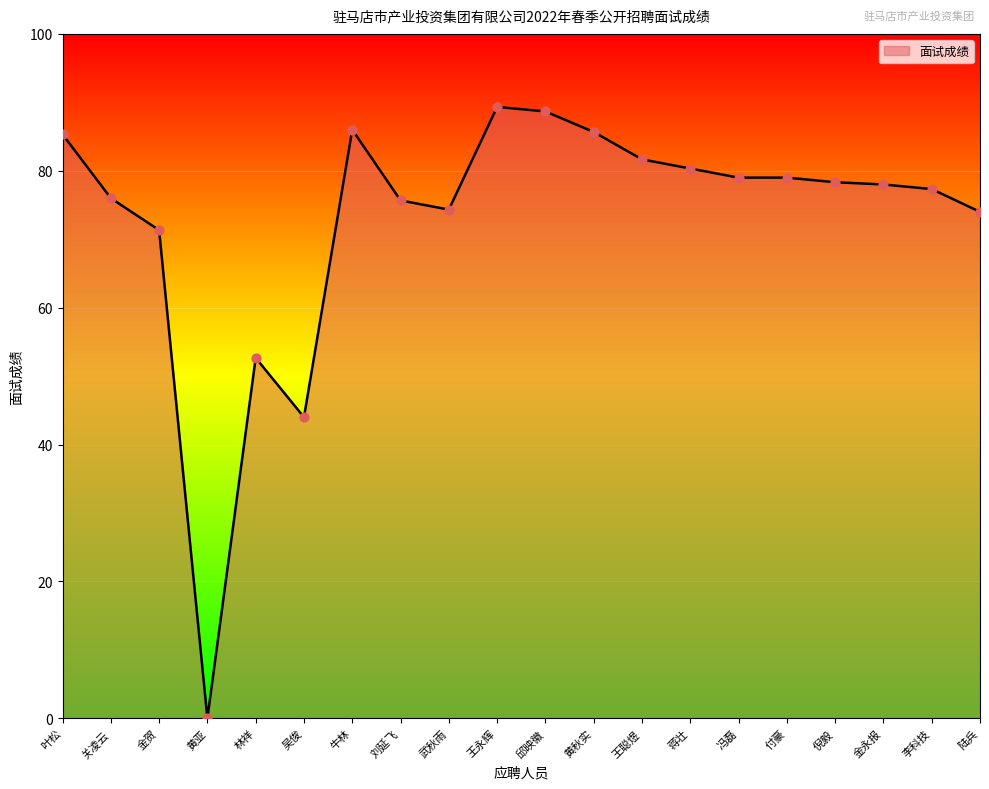

What is the change in value from 吴俊 to 李科技?

+33.3